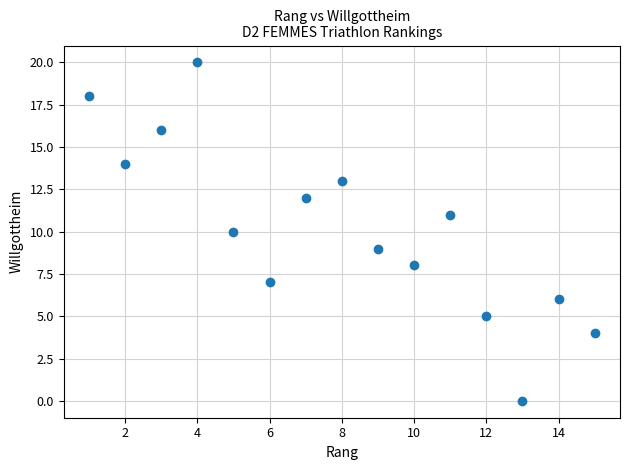

What is the range of X values (max minus min)?

14